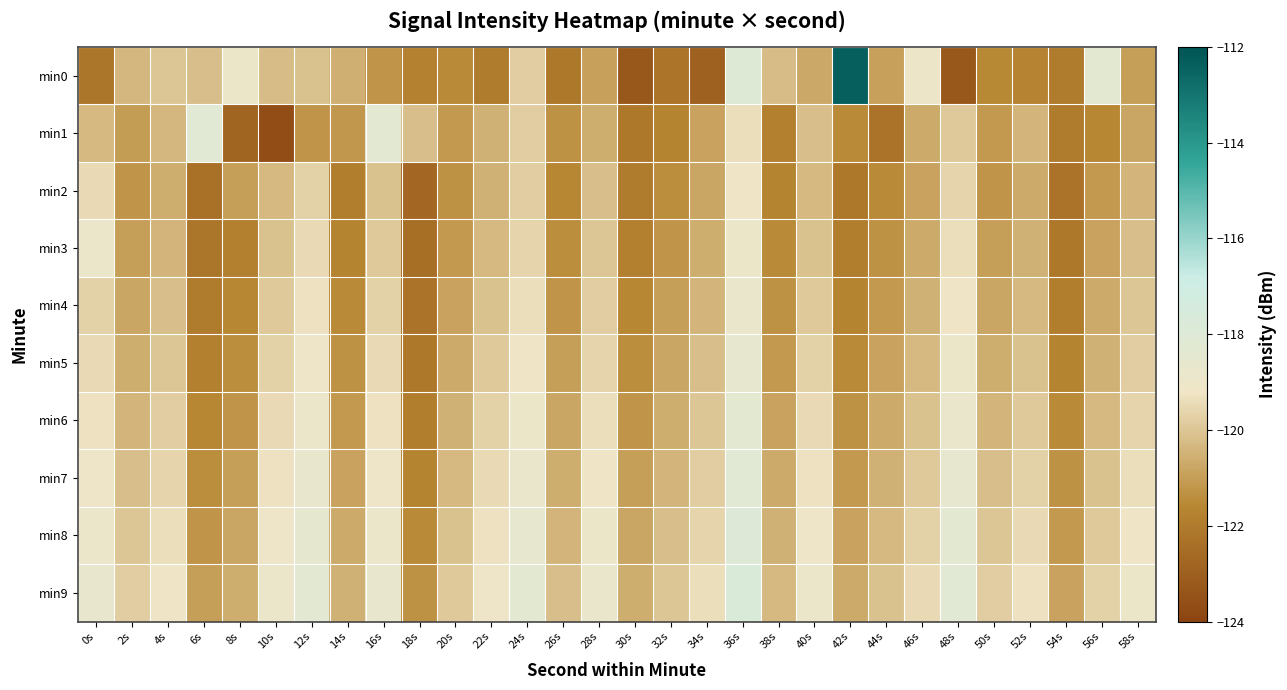

Reading left to right, transcribe all the data shown in this chart.

min0: 0s=-122.2	2s=-120.4	4s=-120.0	6s=-120.2	8s=-119.0	10s=-120.2	12s=-120.1	14s=-120.5	16s=-121.2	18s=-121.8	20s=-121.5	22s=-122.0	24s=-119.8	26s=-122.1	28s=-120.9	30s=-123.3	32s=-122.2	34s=-122.9	36s=-118.1	38s=-120.2	40s=-120.7	42s=-112.4	44s=-120.9	46s=-119.1	48s=-123.3	50s=-121.5	52s=-121.7	54s=-122.0	56s=-118.3	58s=-121.0
min1: 0s=-120.3	2s=-121.0	4s=-120.4	6s=-118.2	8s=-122.8	10s=-123.6	12s=-121.2	14s=-121.2	16s=-118.3	18s=-120.2	20s=-121.1	22s=-120.5	24s=-119.8	26s=-121.3	28s=-120.6	30s=-122.1	32s=-121.7	34s=-120.9	36s=-119.4	38s=-121.8	40s=-120.2	42s=-121.5	44s=-122.3	46s=-120.7	48s=-119.9	50s=-121.1	52s=-120.4	54s=-122.0	56s=-121.6	58s=-120.8
min2: 0s=-119.5	2s=-121.2	4s=-120.6	6s=-122.4	8s=-121.0	10s=-120.3	12s=-119.7	14s=-121.9	16s=-120.1	18s=-122.7	20s=-121.3	22s=-120.5	24s=-119.8	26s=-121.6	28s=-120.2	30s=-122.0	32s=-121.4	34s=-120.8	36s=-119.2	38s=-121.7	40s=-120.3	42s=-122.1	44s=-121.5	46s=-120.9	48s=-119.6	50s=-121.2	52s=-120.7	54s=-122.3	56s=-121.1	58s=-120.4
min3: 0s=-118.9	2s=-121.0	4s=-120.4	6s=-122.2	8s=-121.8	10s=-120.1	12s=-119.5	14s=-121.7	16s=-119.9	18s=-122.5	20s=-121.1	22s=-120.3	24s=-119.6	26s=-121.4	28s=-120.0	30s=-121.8	32s=-121.2	34s=-120.6	36s=-119.0	38s=-121.5	40s=-120.1	42s=-121.9	44s=-121.3	46s=-120.7	48s=-119.4	50s=-121.0	52s=-120.5	54s=-122.1	56s=-120.9	58s=-120.2
min4: 0s=-119.7	2s=-120.8	4s=-120.2	6s=-122.0	8s=-121.6	10s=-119.9	12s=-119.3	14s=-121.5	16s=-119.7	18s=-122.3	20s=-120.9	22s=-120.1	24s=-119.4	26s=-121.2	28s=-119.8	30s=-121.6	32s=-121.0	34s=-120.4	36s=-118.8	38s=-121.3	40s=-119.9	42s=-121.7	44s=-121.1	46s=-120.5	48s=-119.2	50s=-120.8	52s=-120.3	54s=-121.9	56s=-120.7	58s=-120.0
min5: 0s=-119.5	2s=-120.6	4s=-120.0	6s=-121.8	8s=-121.4	10s=-119.7	12s=-119.1	14s=-121.3	16s=-119.5	18s=-122.1	20s=-120.7	22s=-119.9	24s=-119.2	26s=-121.0	28s=-119.6	30s=-121.4	32s=-120.8	34s=-120.2	36s=-118.6	38s=-121.1	40s=-119.7	42s=-121.5	44s=-120.9	46s=-120.3	48s=-119.0	50s=-120.6	52s=-120.1	54s=-121.7	56s=-120.5	58s=-119.8
min6: 0s=-119.3	2s=-120.4	4s=-119.8	6s=-121.6	8s=-121.2	10s=-119.5	12s=-118.9	14s=-121.1	16s=-119.3	18s=-121.9	20s=-120.5	22s=-119.7	24s=-119.0	26s=-120.8	28s=-119.4	30s=-121.2	32s=-120.6	34s=-120.0	36s=-118.4	38s=-120.9	40s=-119.5	42s=-121.3	44s=-120.7	46s=-120.1	48s=-118.8	50s=-120.4	52s=-119.9	54s=-121.5	56s=-120.3	58s=-119.6
min7: 0s=-119.1	2s=-120.2	4s=-119.6	6s=-121.4	8s=-121.0	10s=-119.3	12s=-118.7	14s=-120.9	16s=-119.1	18s=-121.7	20s=-120.3	22s=-119.5	24s=-118.8	26s=-120.6	28s=-119.2	30s=-121.0	32s=-120.4	34s=-119.8	36s=-118.2	38s=-120.7	40s=-119.3	42s=-121.1	44s=-120.5	46s=-119.9	48s=-118.6	50s=-120.2	52s=-119.7	54s=-121.3	56s=-120.1	58s=-119.4
min8: 0s=-118.9	2s=-120.0	4s=-119.4	6s=-121.2	8s=-120.8	10s=-119.1	12s=-118.5	14s=-120.7	16s=-118.9	18s=-121.5	20s=-120.1	22s=-119.3	24s=-118.6	26s=-120.4	28s=-119.0	30s=-120.8	32s=-120.2	34s=-119.6	36s=-118.0	38s=-120.5	40s=-119.1	42s=-120.9	44s=-120.3	46s=-119.7	48s=-118.4	50s=-120.0	52s=-119.5	54s=-121.1	56s=-119.9	58s=-119.2
min9: 0s=-118.7	2s=-119.8	4s=-119.2	6s=-121.0	8s=-120.6	10s=-118.9	12s=-118.3	14s=-120.5	16s=-118.7	18s=-121.3	20s=-119.9	22s=-119.1	24s=-118.4	26s=-120.2	28s=-118.8	30s=-120.6	32s=-120.0	34s=-119.4	36s=-117.8	38s=-120.3	40s=-118.9	42s=-120.7	44s=-120.1	46s=-119.5	48s=-118.2	50s=-119.8	52s=-119.3	54s=-120.9	56s=-119.7	58s=-119.0